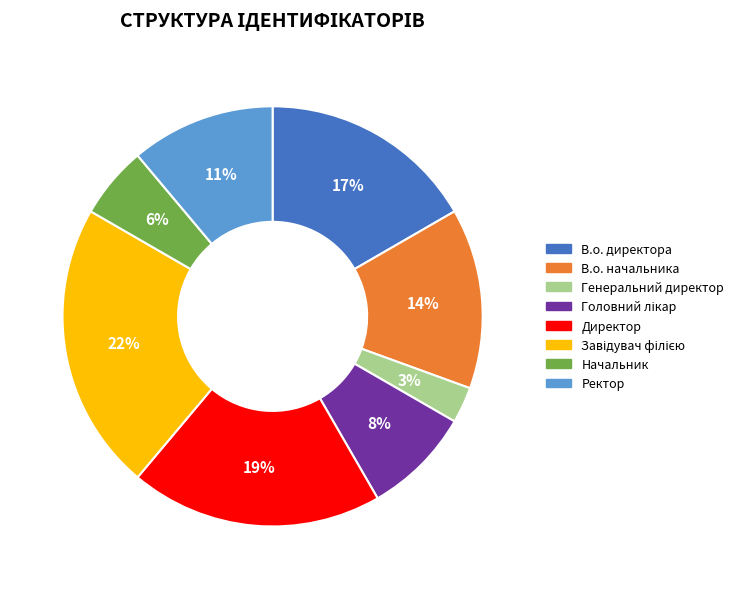

Combined, do Генеральний директор and Директор account for over 50%?

No